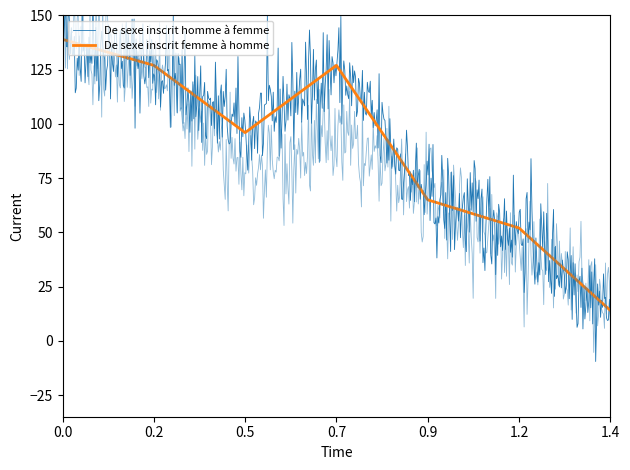

The value of De sexe inscrit femme à homme at 1.4 is 14. True or false?

True